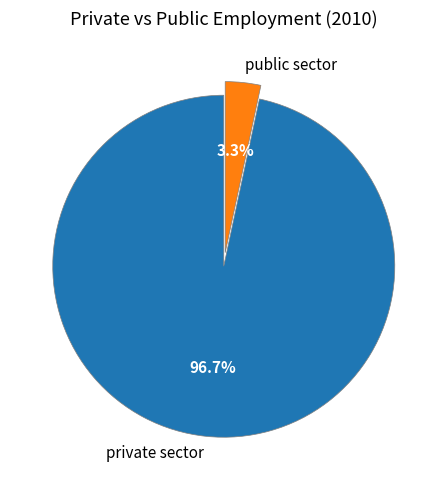

Is it true that private sector is 82% of the pie?

False